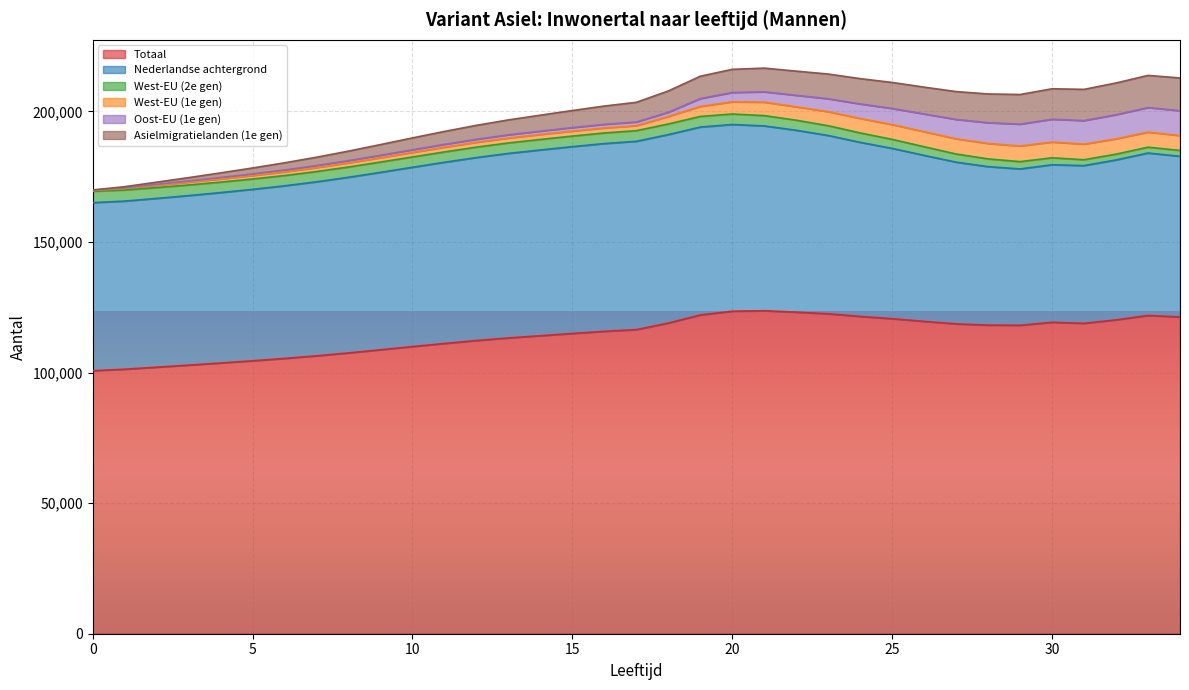

Does the chart display data point markers on the line(s)?

No